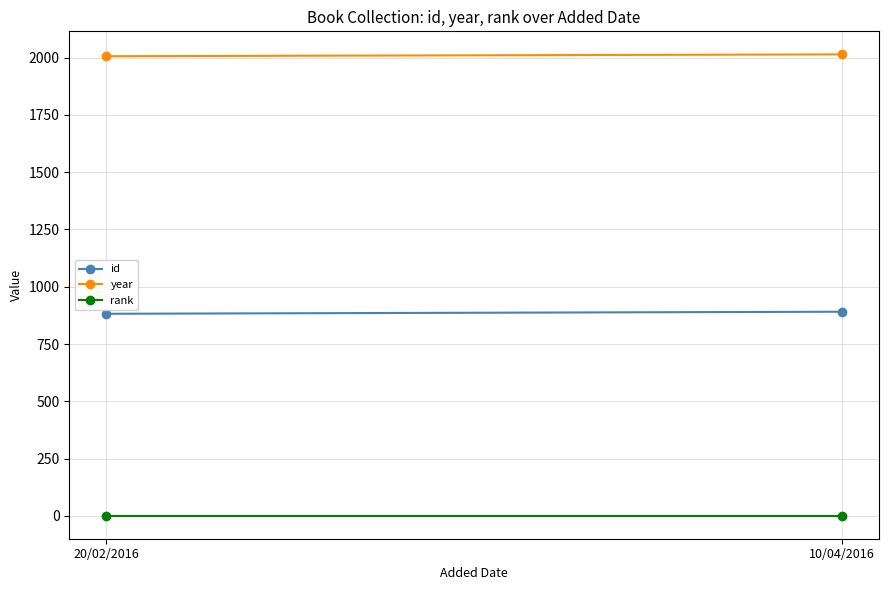

What is the spread (max minus min) of values at 20/02/2016?

2005